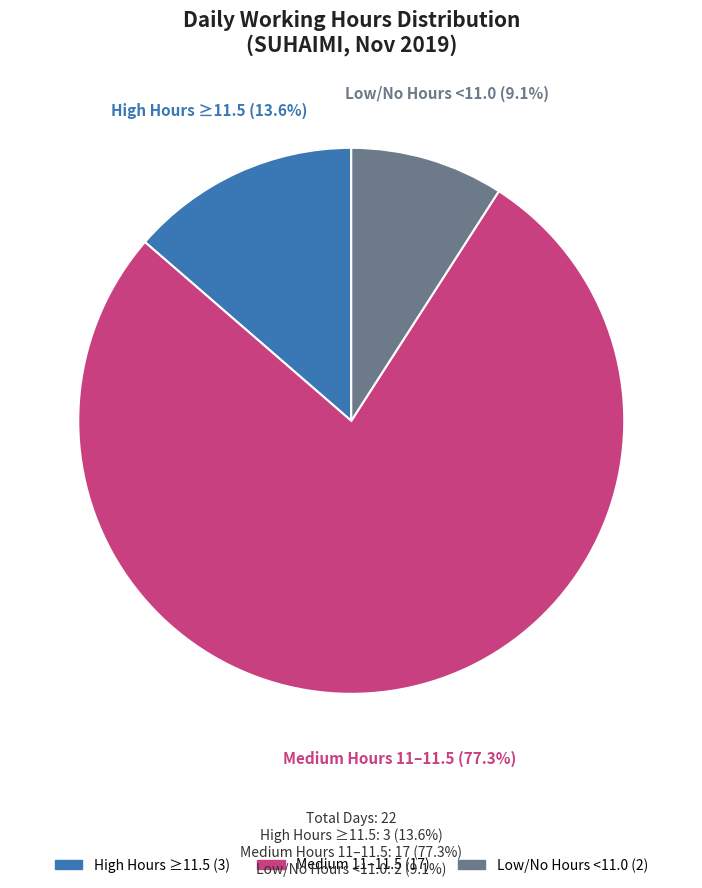

Is there a majority slice in this chart?

Yes